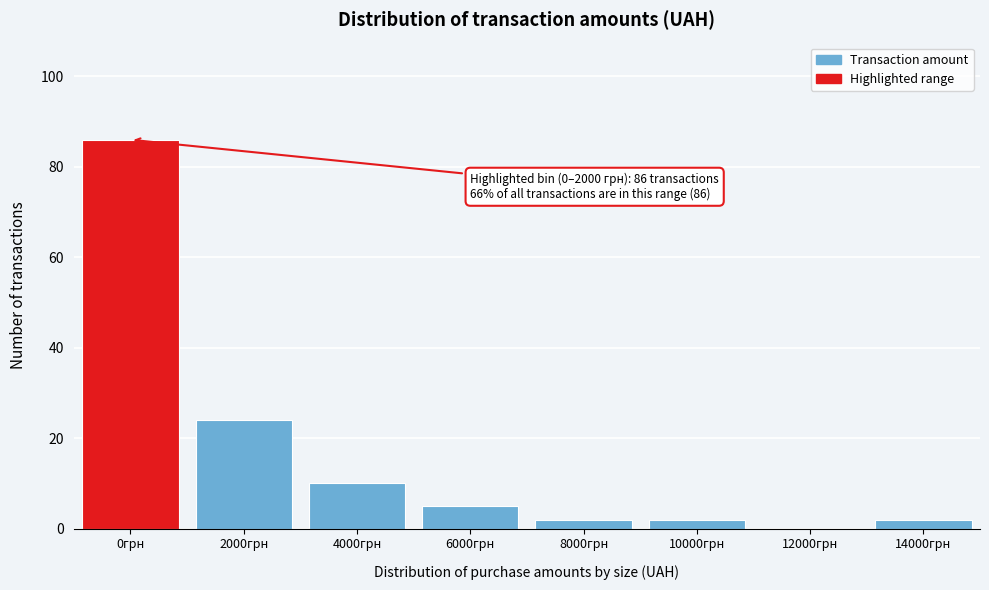

Reading right to left, list all the values displayed in this chart.

14000грн=2	12000грн=0	10000грн=2	8000грн=2	6000грн=5	4000грн=10	2000грн=24	0грн=86